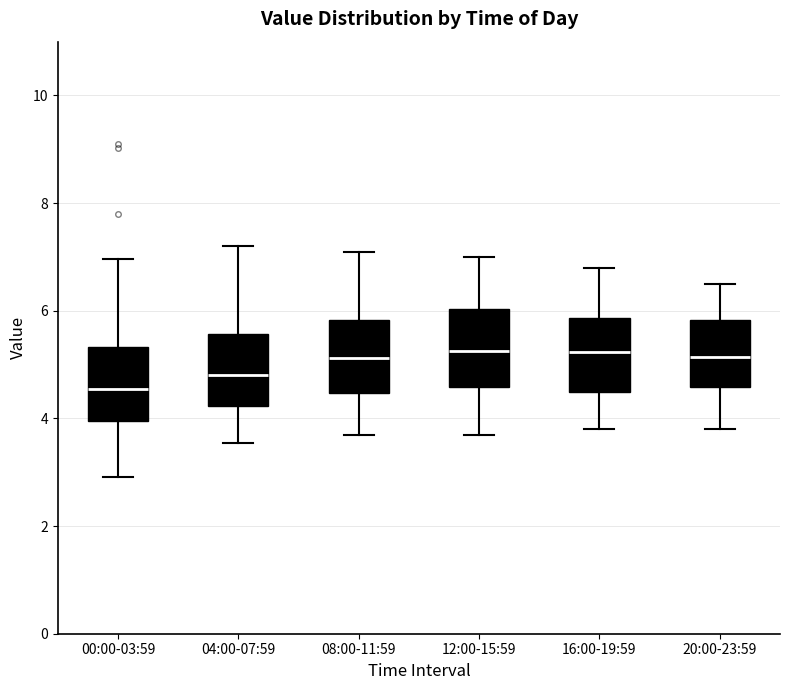

Reading left to right, read every box against the y-axis: the position of its median line, the range the box covers, and the ends of its whiskers. The values are not printed on the chart, so give them approximately, as read against the axis.

00:00-03:59: median 4.6, box 4.0 to 5.4, whiskers 3.0 to 7.0
04:00-07:59: median 4.8, box 4.2 to 5.6, whiskers 3.6 to 7.2
08:00-11:59: median 5.2, box 4.4 to 5.8, whiskers 3.8 to 7.2
12:00-15:59: median 5.2, box 4.6 to 6.0, whiskers 3.8 to 7.0
16:00-19:59: median 5.2, box 4.4 to 5.8, whiskers 3.8 to 6.8
20:00-23:59: median 5.2, box 4.6 to 5.8, whiskers 3.8 to 6.6